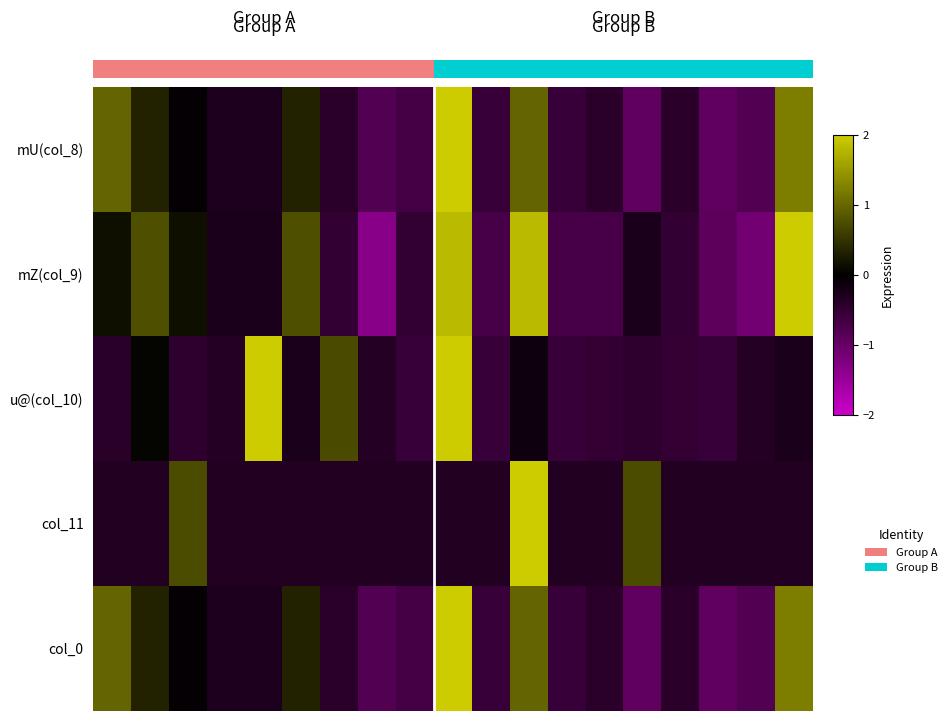

What is the minimum value for mU(col_8)?

-0.9